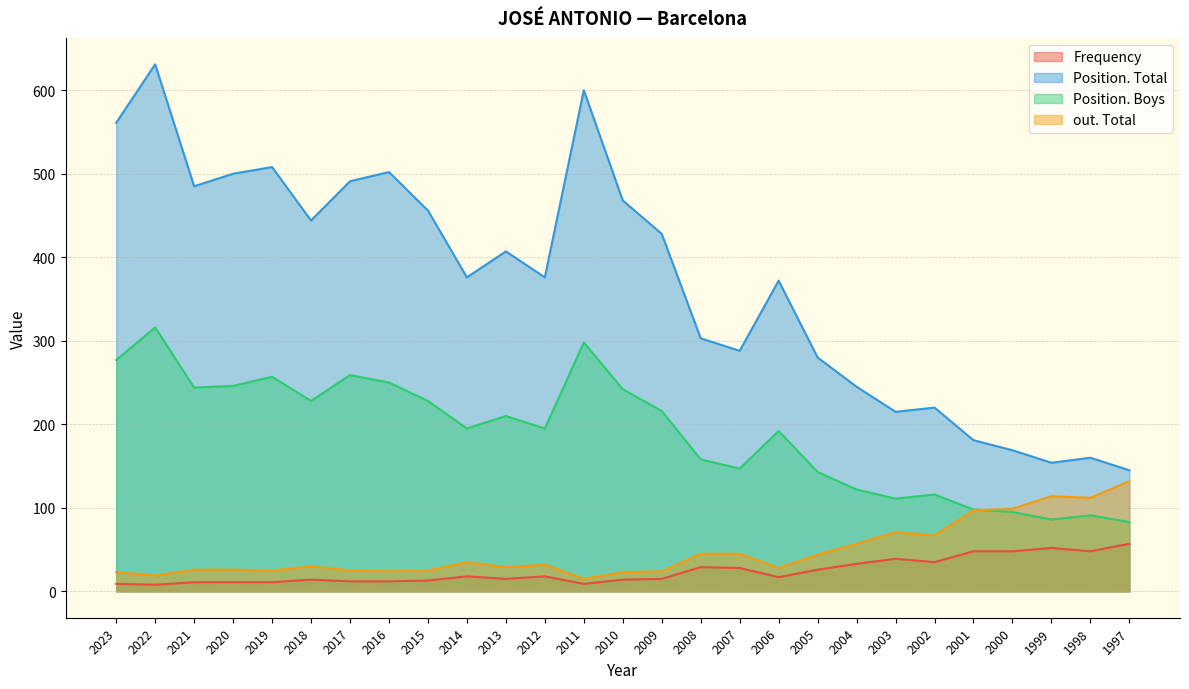

Rank the categories by Position. Total value from lowest to highest.

1997, 1999, 1998, 2000, 2001, 2003, 2002, 2004, 2005, 2007, 2008, 2006, 2014, 2012, 2013, 2009, 2018, 2015, 2010, 2021, 2017, 2020, 2016, 2019, 2023, 2011, 2022